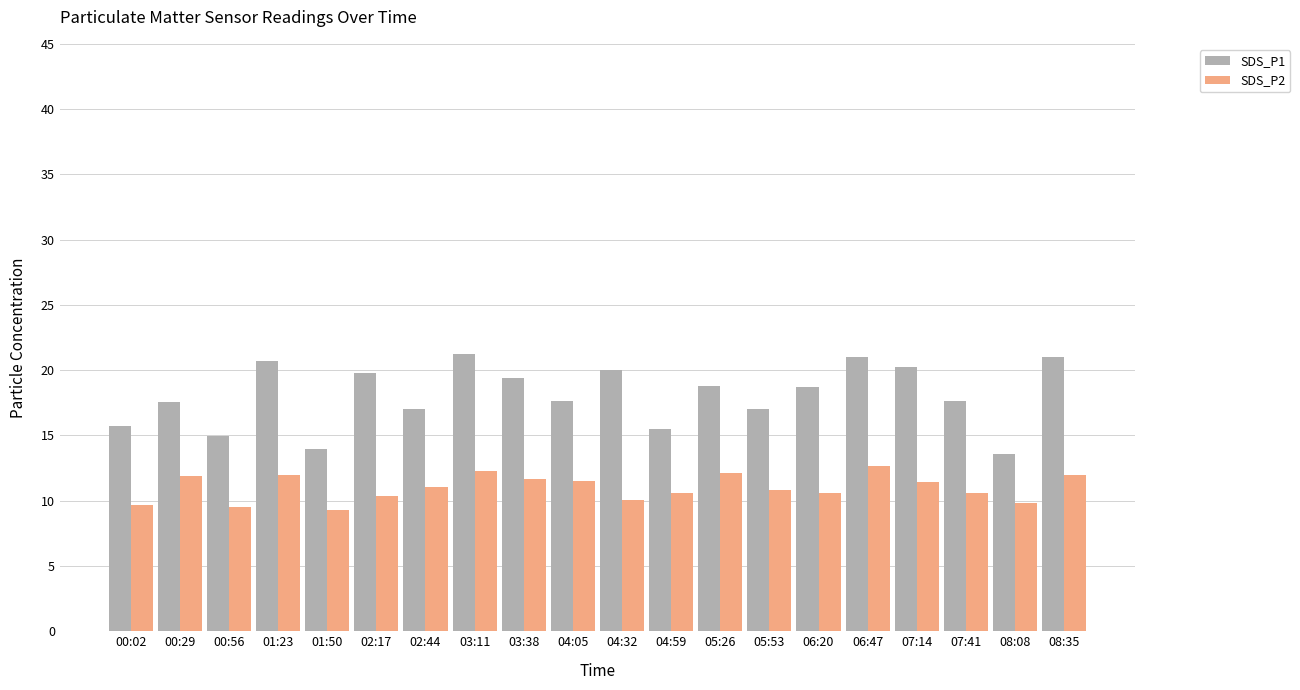

At 00:56, list the series in order from smallest to largest.

SDS_P2, SDS_P1